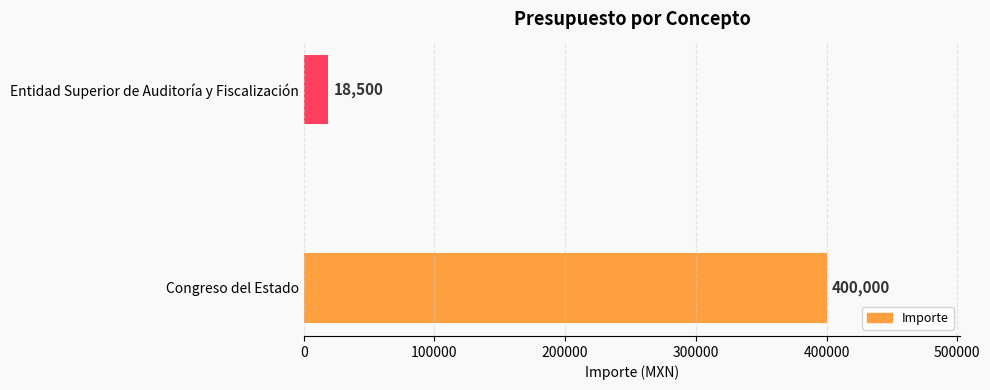

Rank the categories by value from highest to lowest.

Congreso del Estado, Entidad Superior de Auditoría y Fiscalización